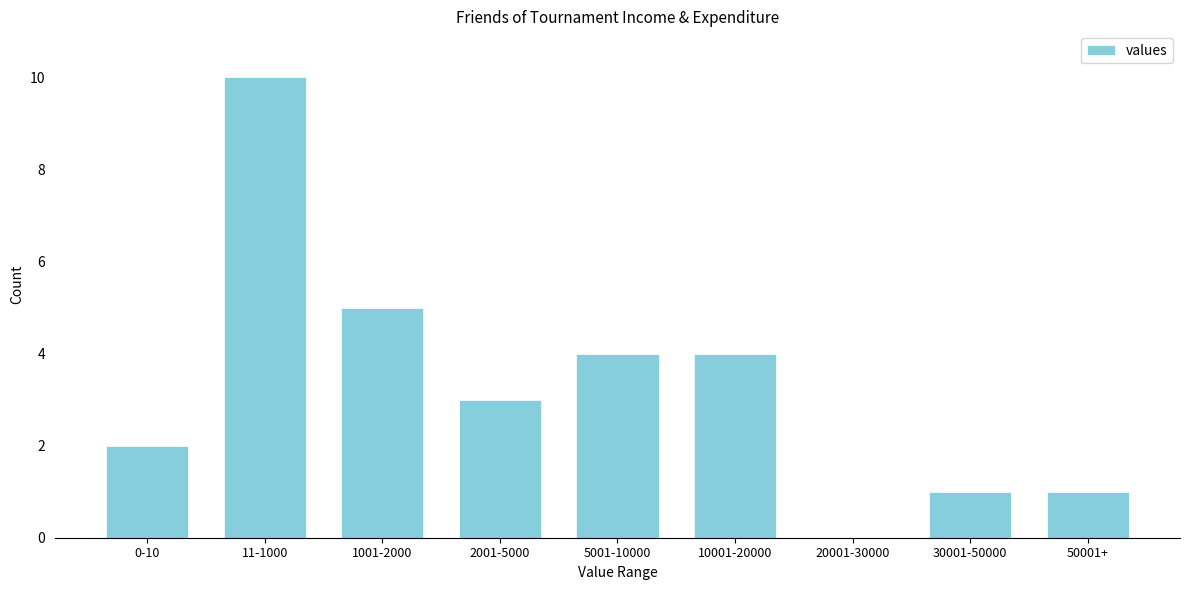

Reading left to right, extract all data points from this chart.

0-10=2	11-1000=10	1001-2000=5	2001-5000=3	5001-10000=4	10001-20000=4	20001-30000=0	30001-50000=1	50001+=1